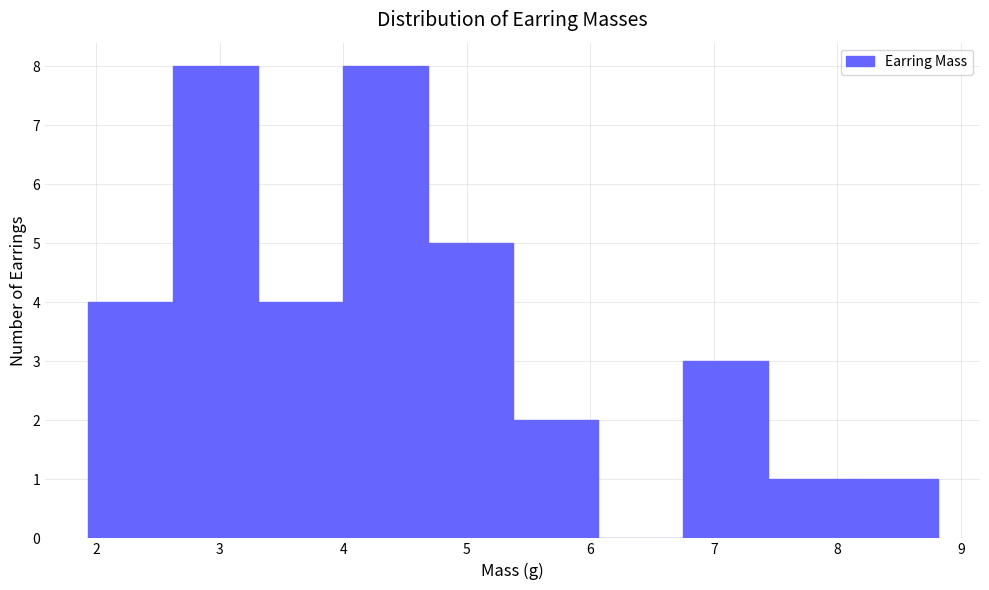

Reading left to right, transcribe this chart: for each bar, give the range it covers on the x-axis and its height. Neither the bar edges nor the heights are printed on the chart, so give them approximately, as read against the axes.

1.9 to 2.6: 4
2.6 to 3.3: 8
3.3 to 4.0: 4
4.0 to 4.7: 8
4.7 to 5.4: 5
5.4 to 6.1: 2
6.1 to 6.7: 0
6.7 to 7.4: 3
7.4 to 8.1: 1
8.1 to 8.8: 1